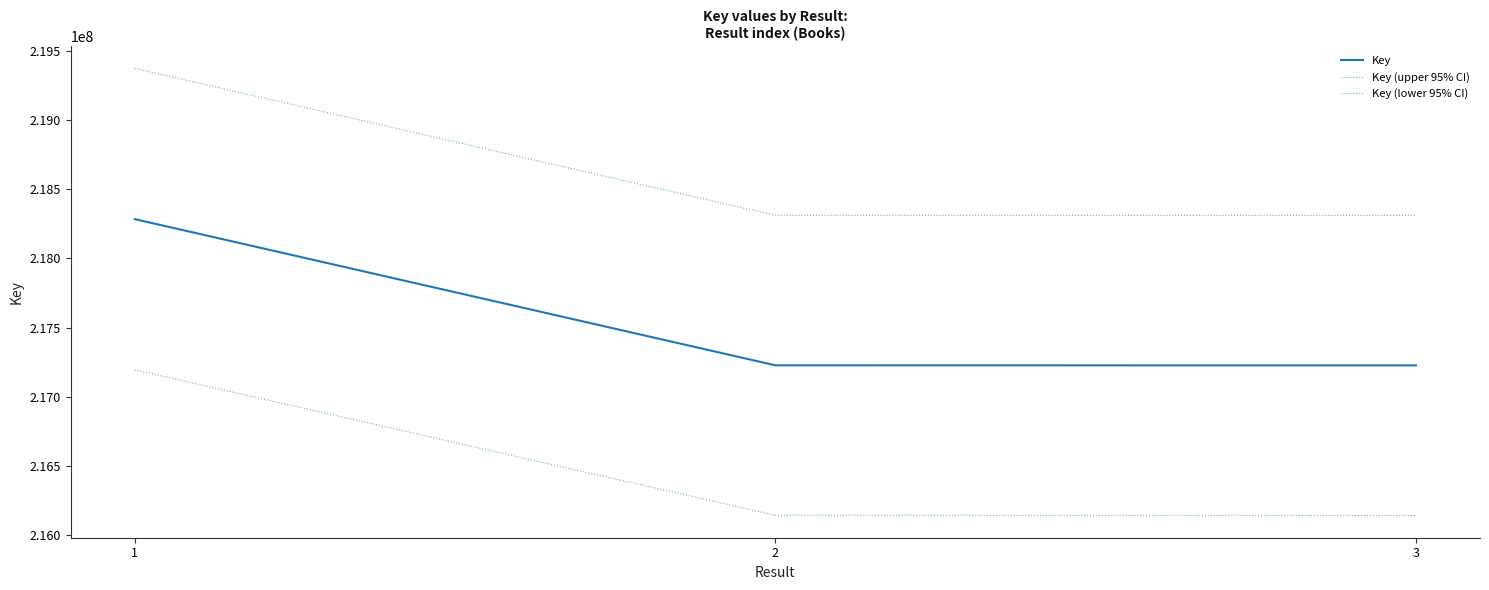

Which series has the widest spread of values?

Key (upper 95% CI)